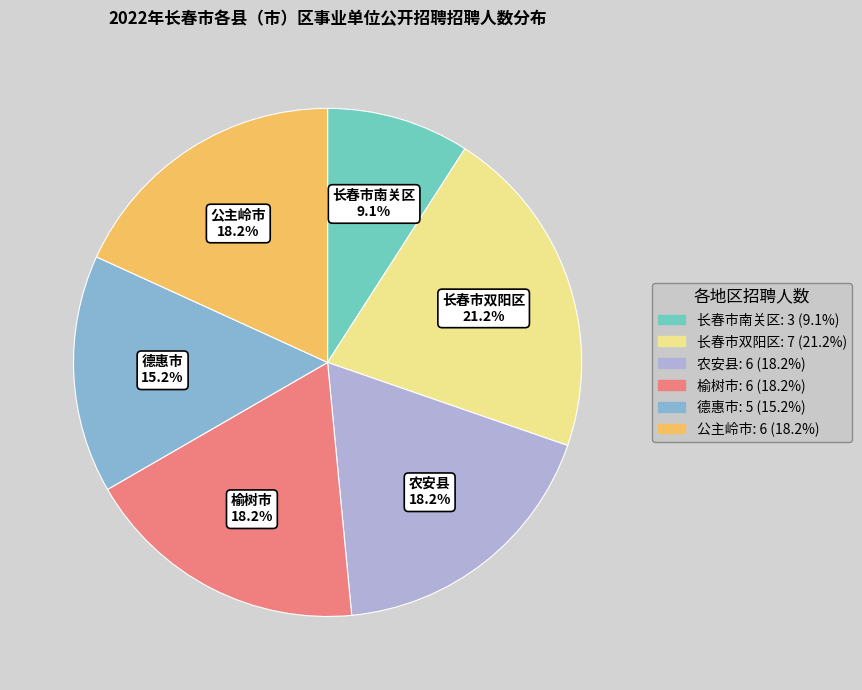

To the nearest percent, what percentage of the pie is 长春市双阳区?

21%